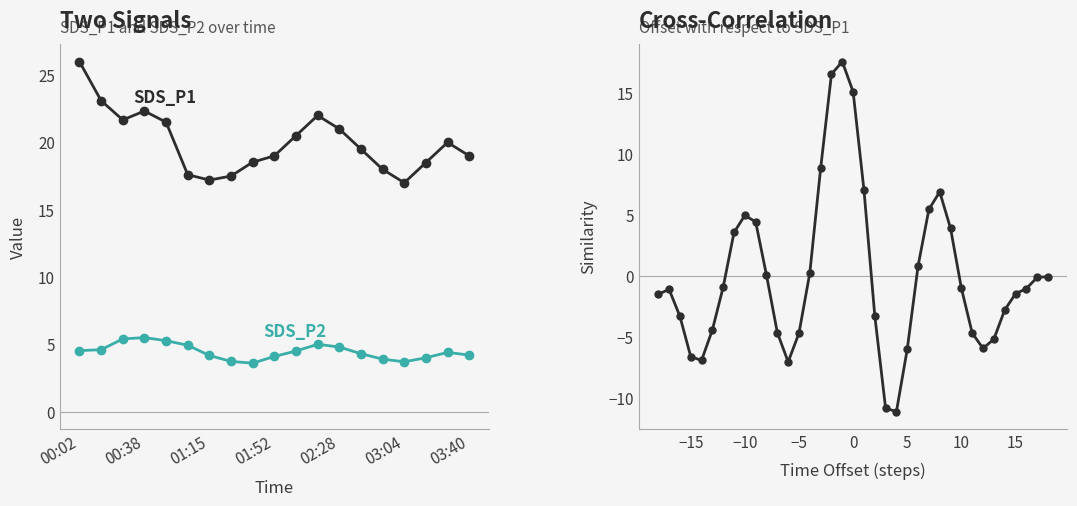

Where does the SDS_P1 series first go above 19?

00:02